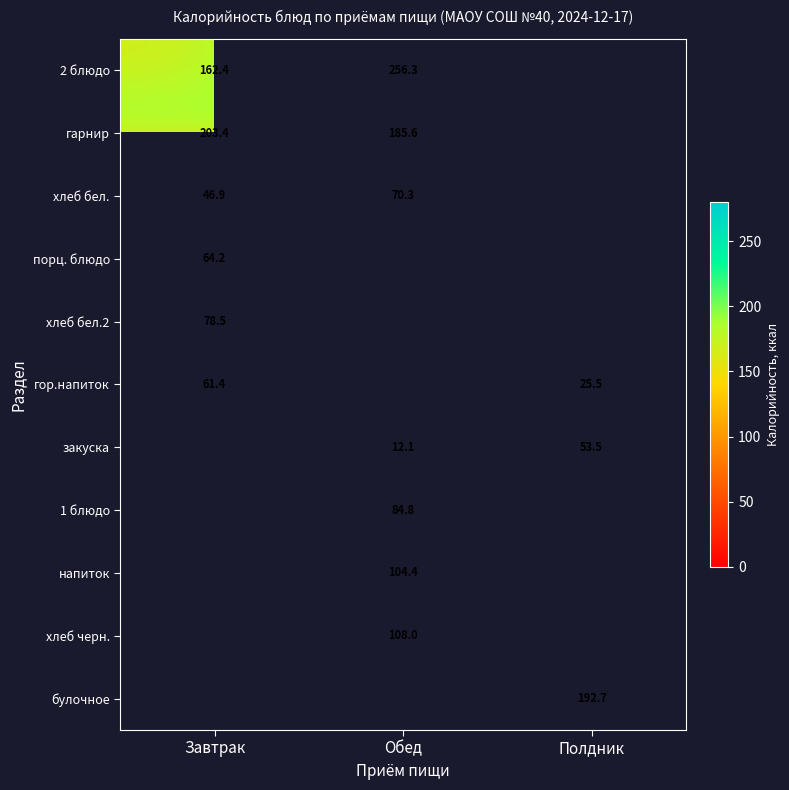

Is the value of гор.напиток at Завтрак greater than the value of 2 блюдо at Обед?

No